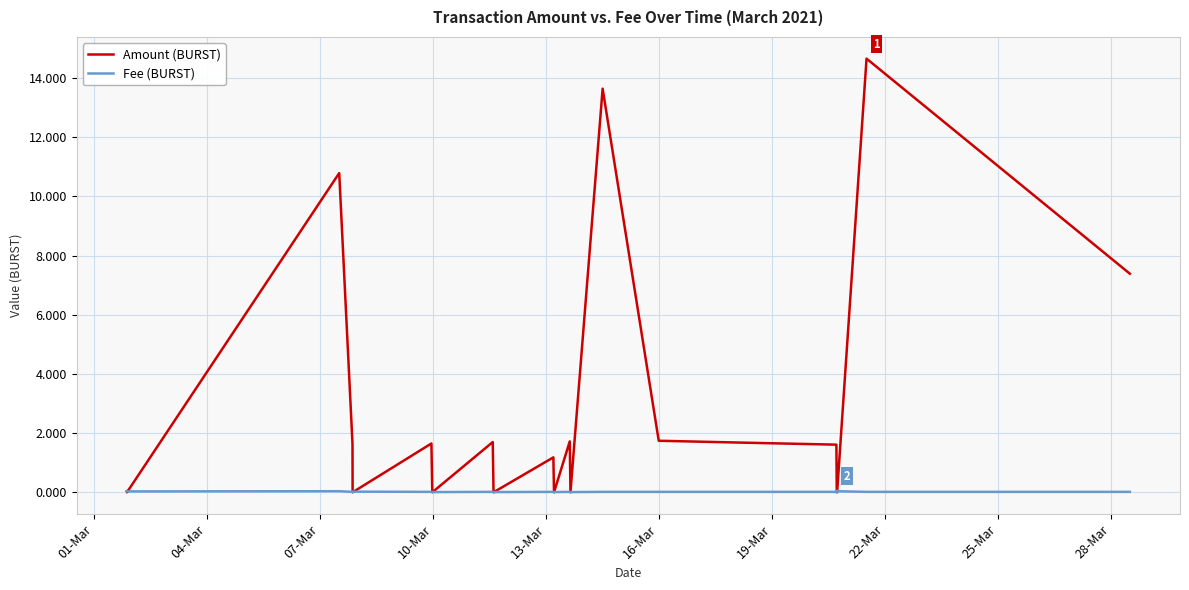

List the series in order of their peak value, highest first.

Amount (BURST), Fee (BURST)